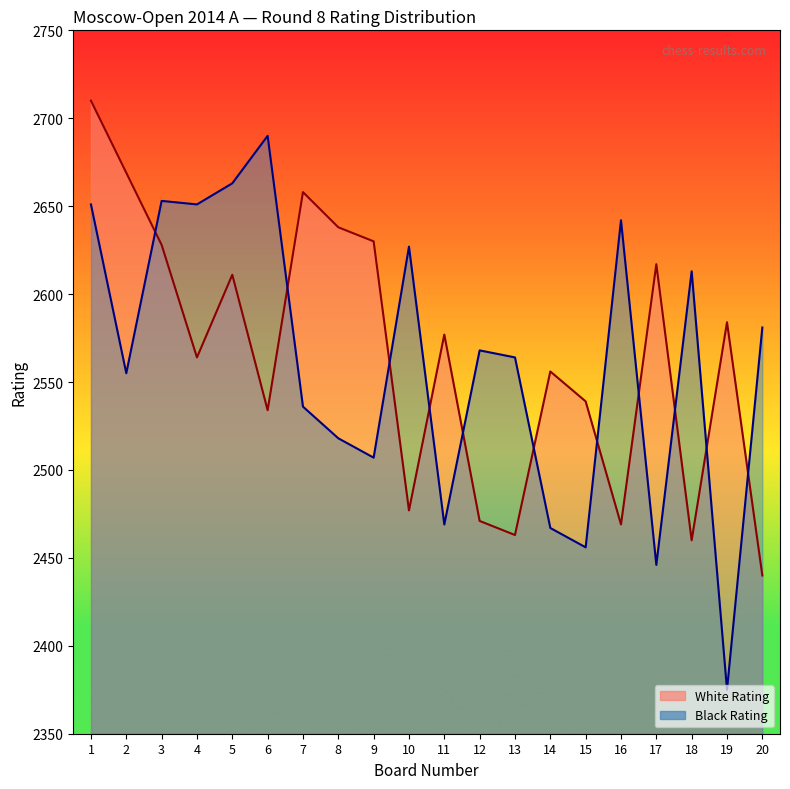

List the series in order of their overall mean, lowest first.

Black Rating, White Rating